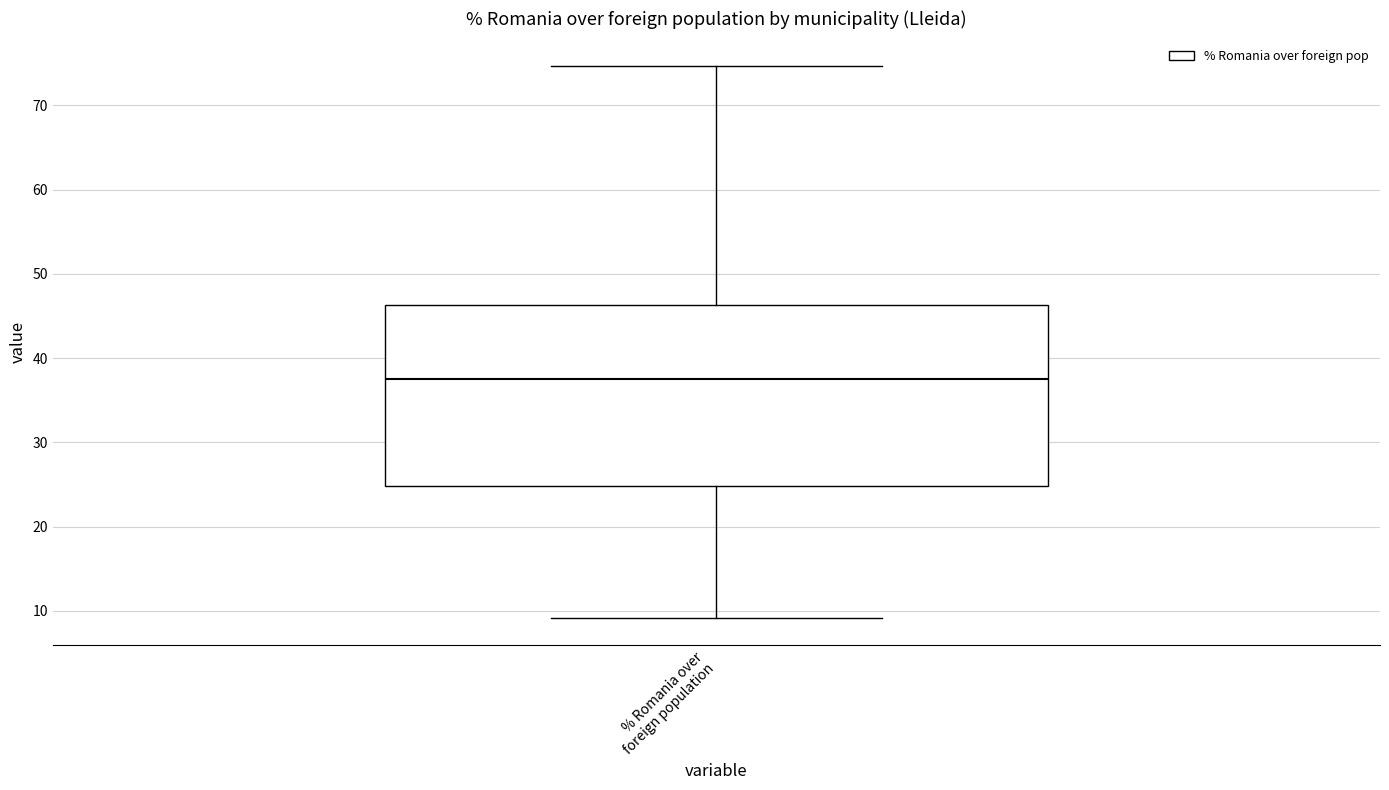

Transcribe this box plot: give where the median line is, the range the box spans, and where the two whiskers end, as read against the y-axis. The values are not printed on the chart, so give them approximately, as read against the axis.

median 38, box 25 to 46, whiskers 9 to 75